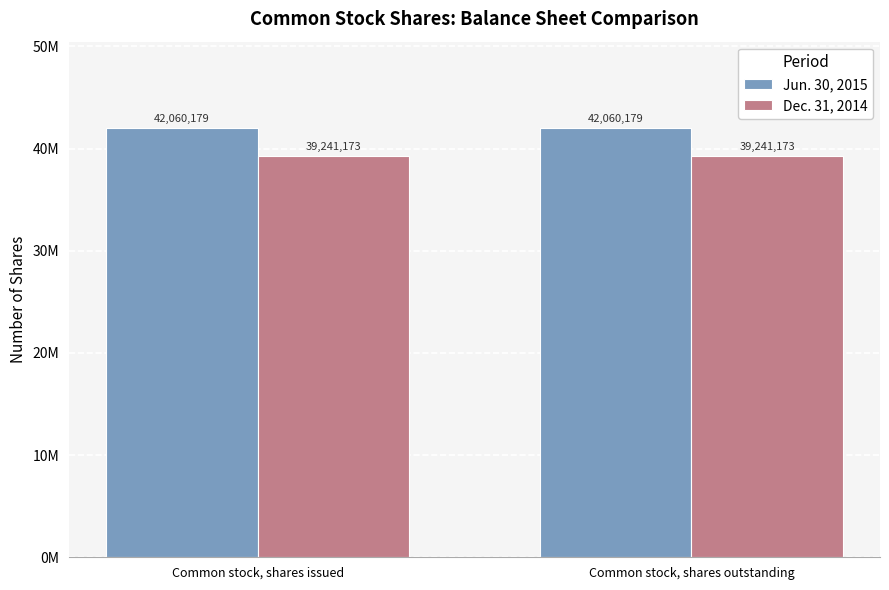

At Common stock, shares issued, list the series in order from largest to smallest.

Jun. 30, 2015, Dec. 31, 2014